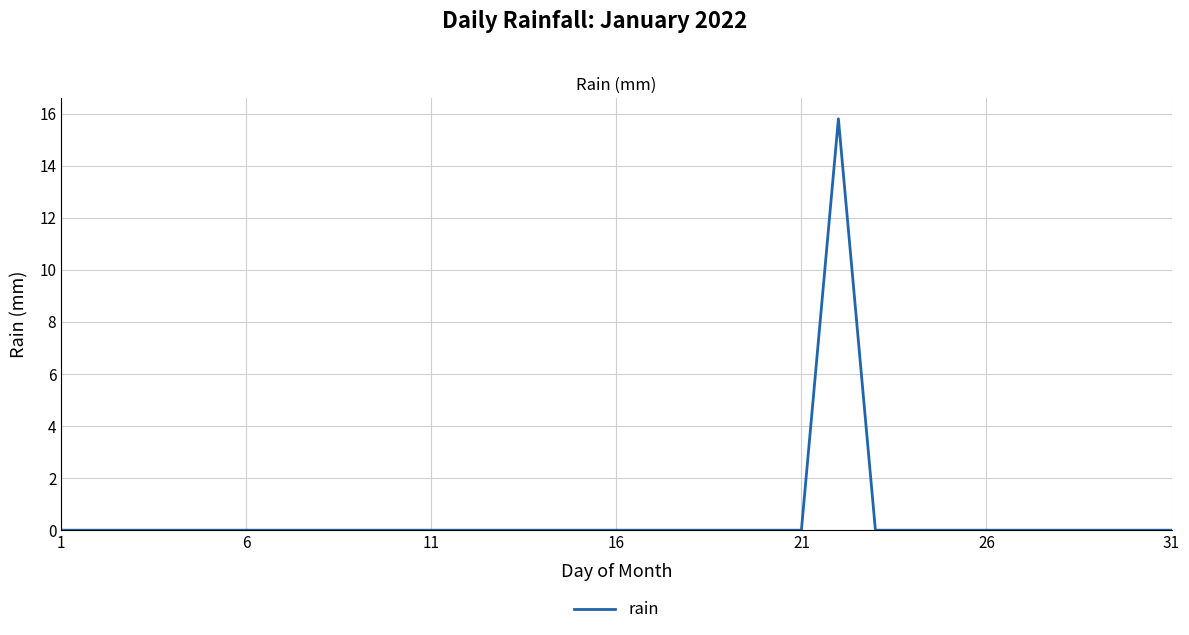

What is the greatest value displayed?

15.8